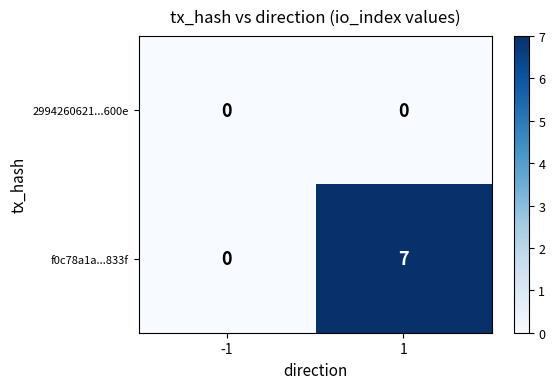

Which label corresponds to the largest value in the chart?

1